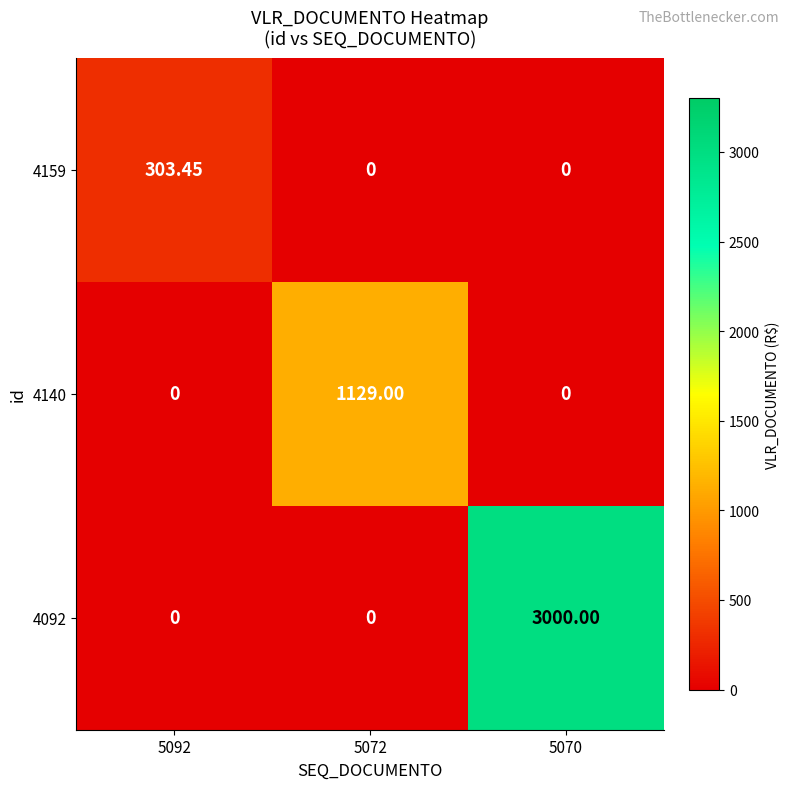

Is the value of 4159 at 5092 greater than the value of 4092 at 5092?

Yes